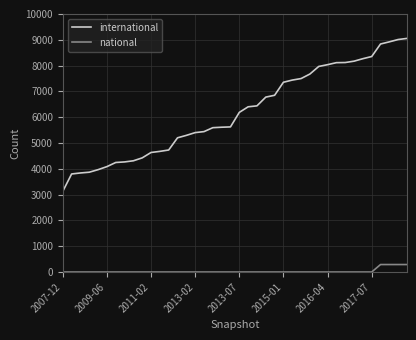

What is the difference between the second highest and minimum values in the international series?

5885